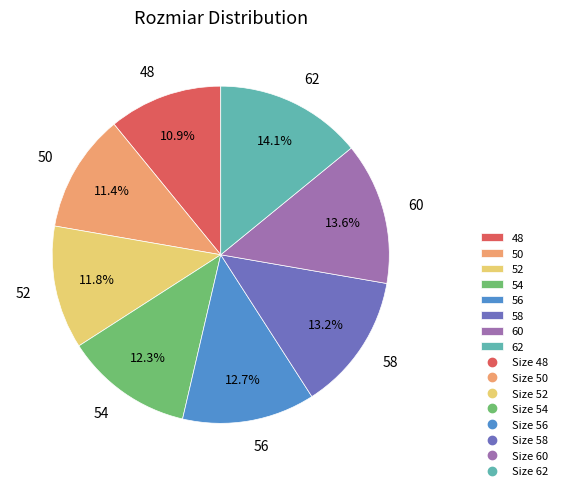

Count the number of slices in the pie.

8